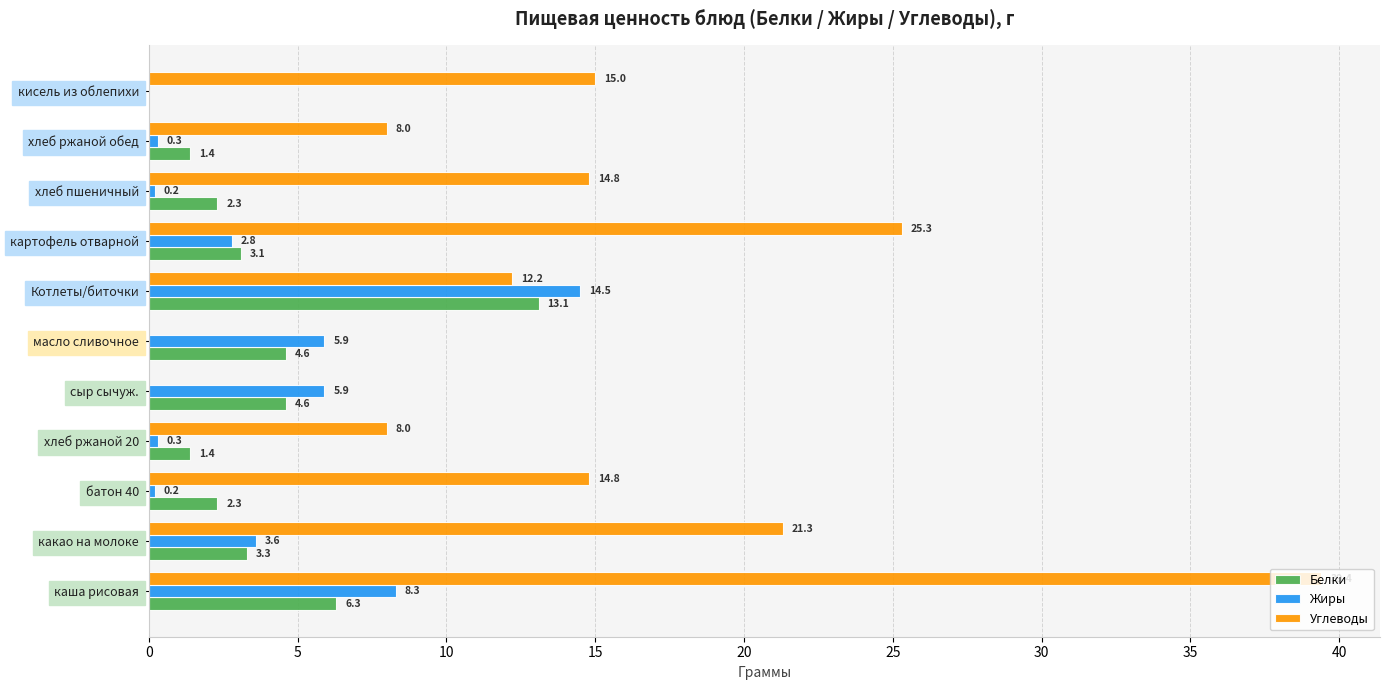

How many values in Белки are above zero?

10